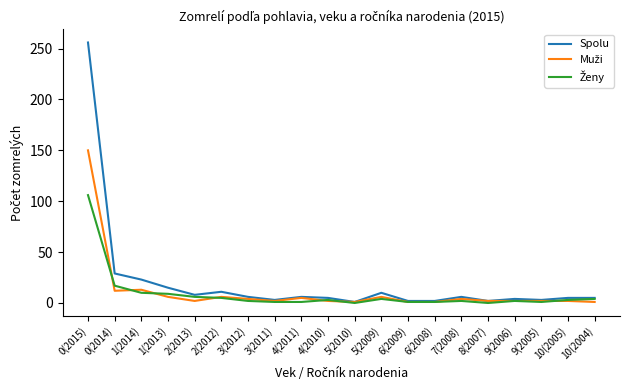

At which category is the sum across all series the highest?

0(2015)